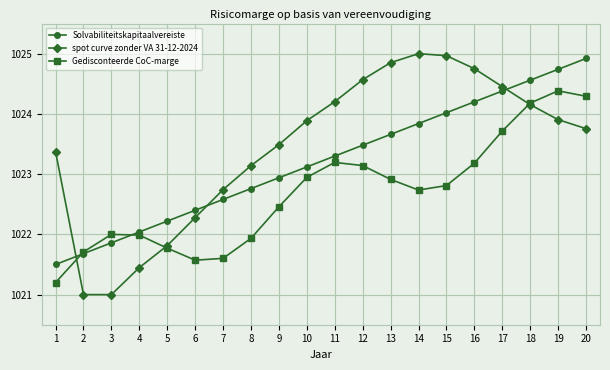

Count the number of data series in this chart.

3